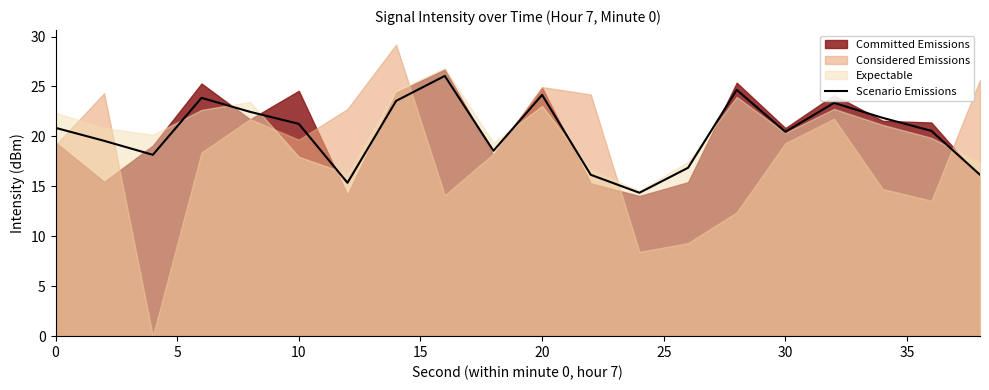

True or false: there are more than 0 points higher than both neighbors.

True